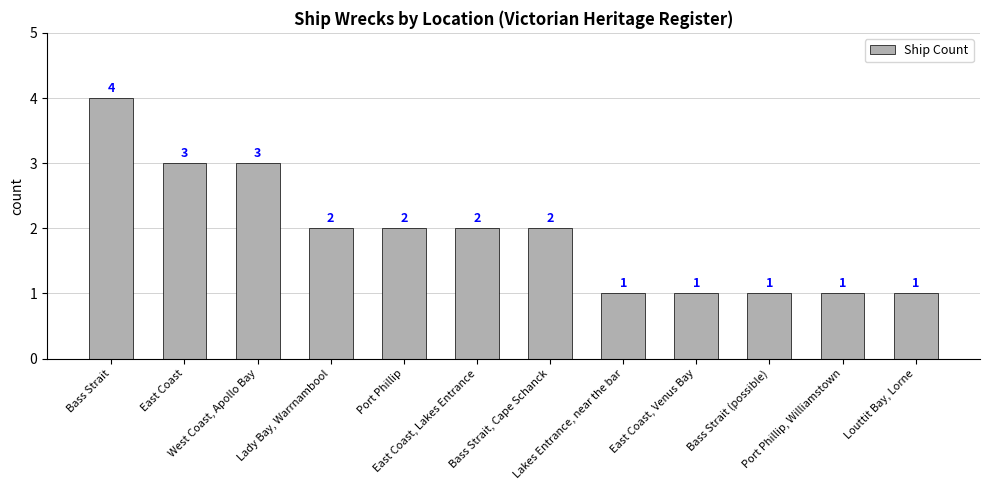

Are the bars horizontal?

No